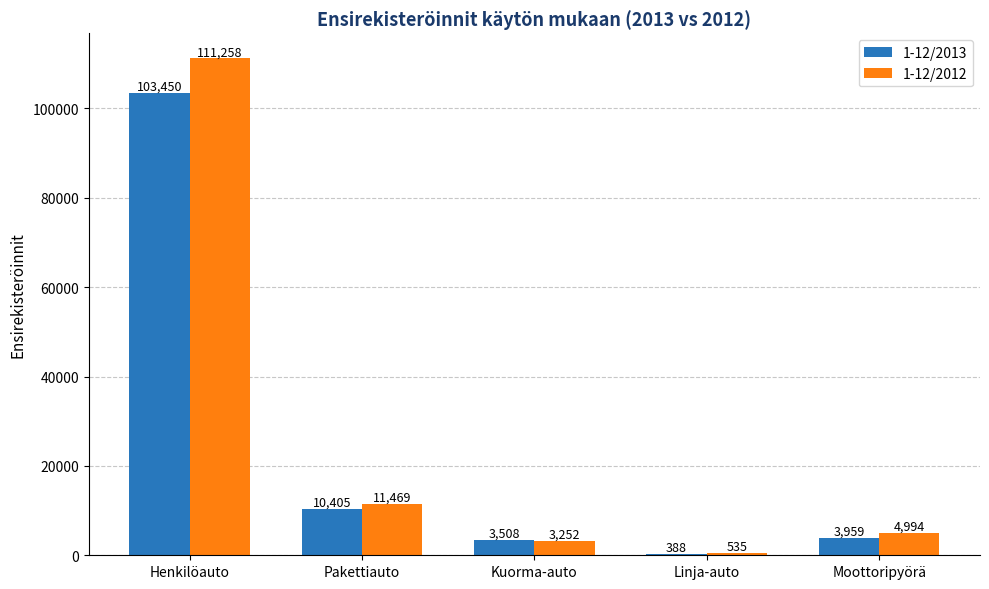

How many categories are shown in the chart?

5